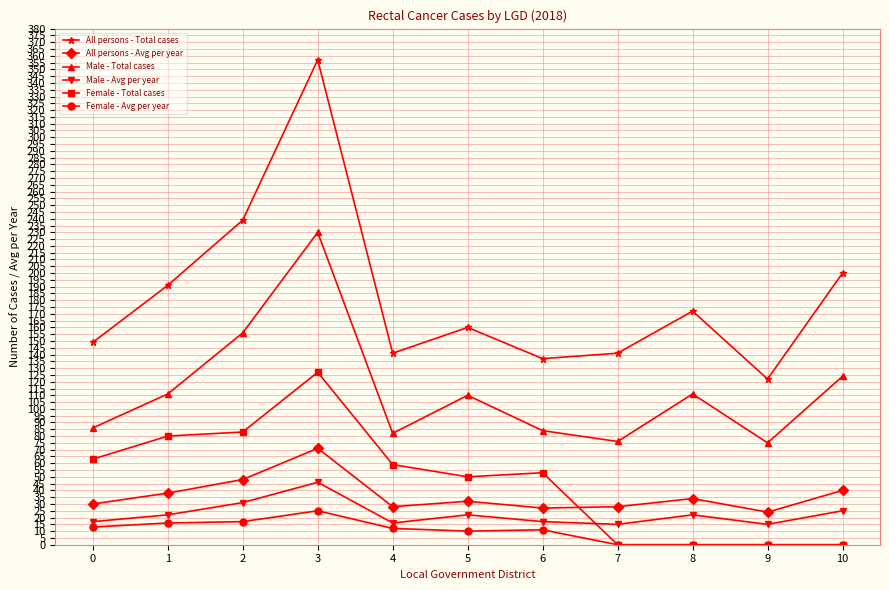

The value of Female - Total cases at 7 is 56. True or false?

False